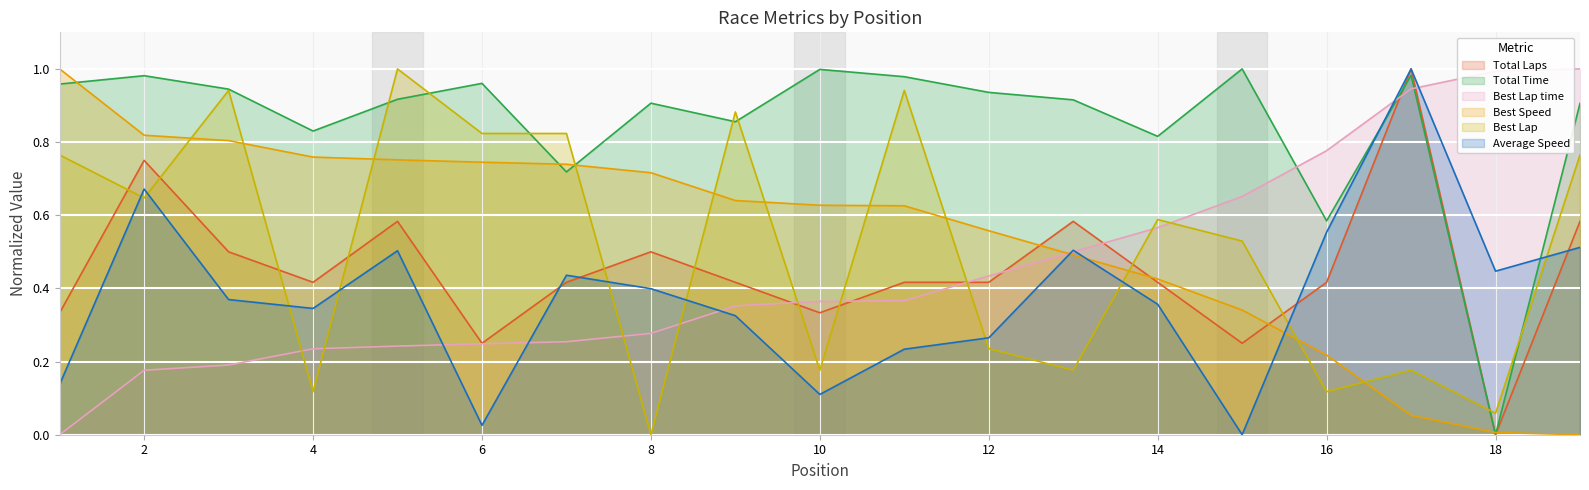

The Best Speed series shows 0.8 at 4. True or false?

True